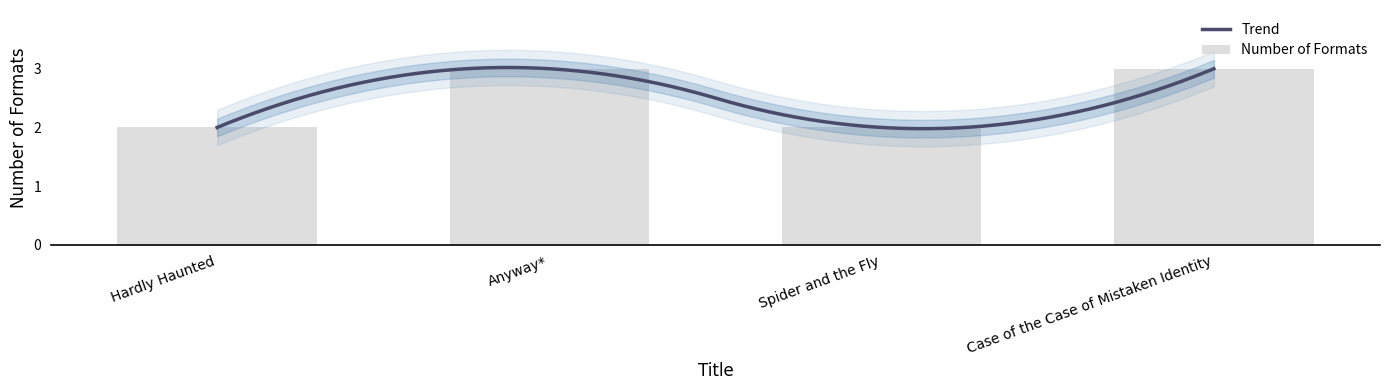

What is the sum of all values?

10